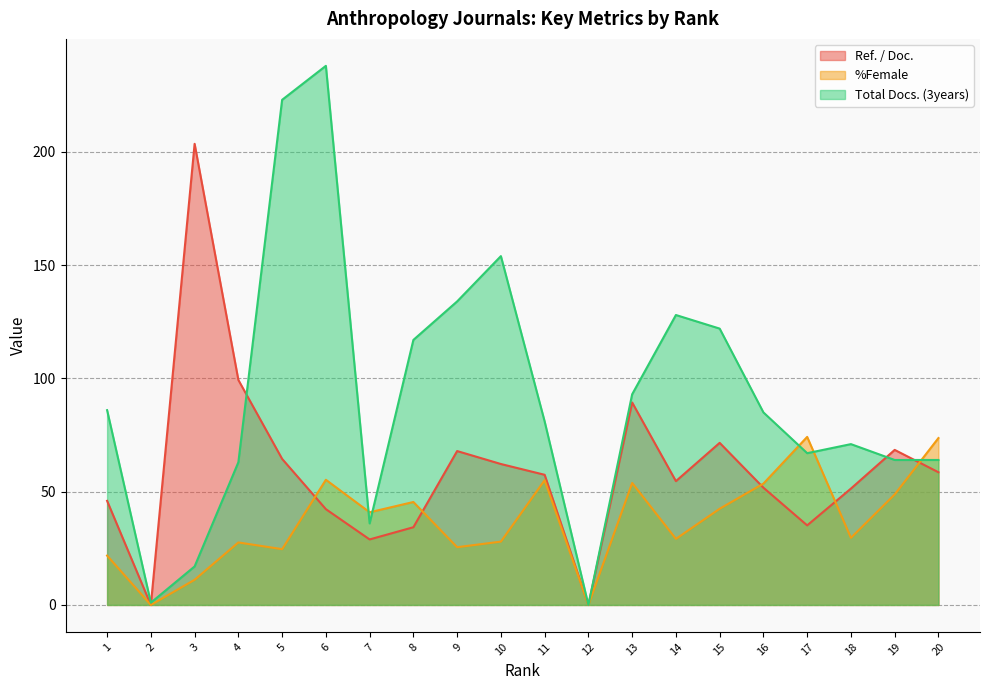

Which series has the largest total across all categories?

Total Docs. (3years)